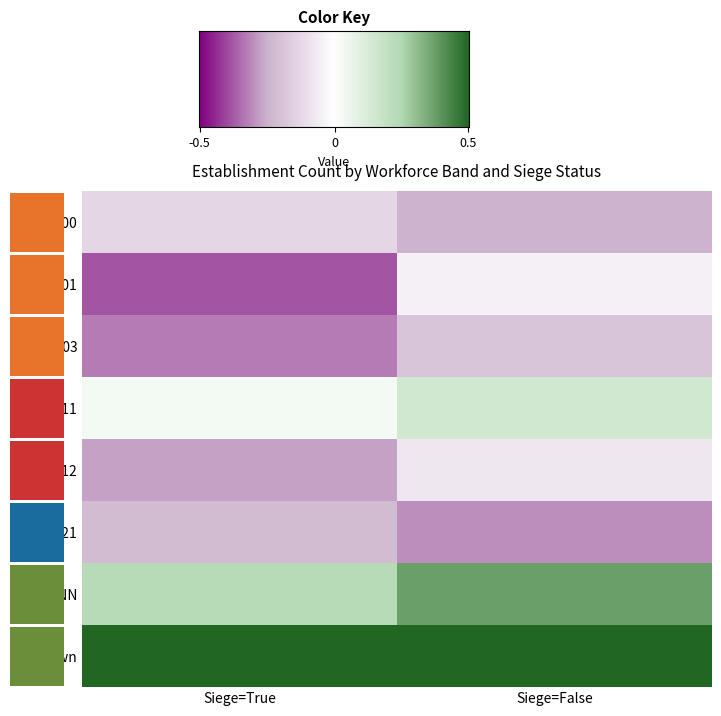

What is the maximum value for Unknown?

2.4